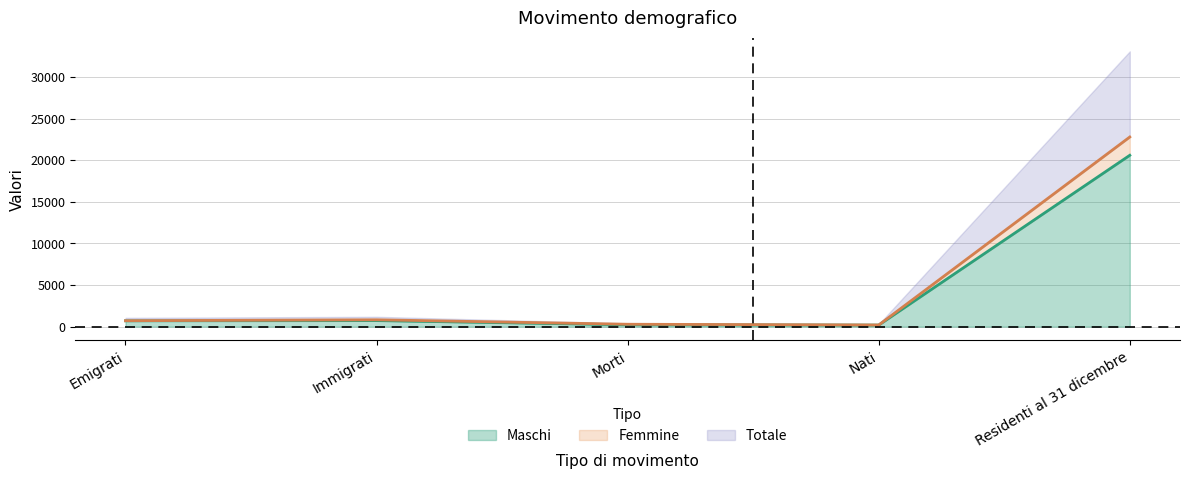

How many lines are shown in the chart?

3